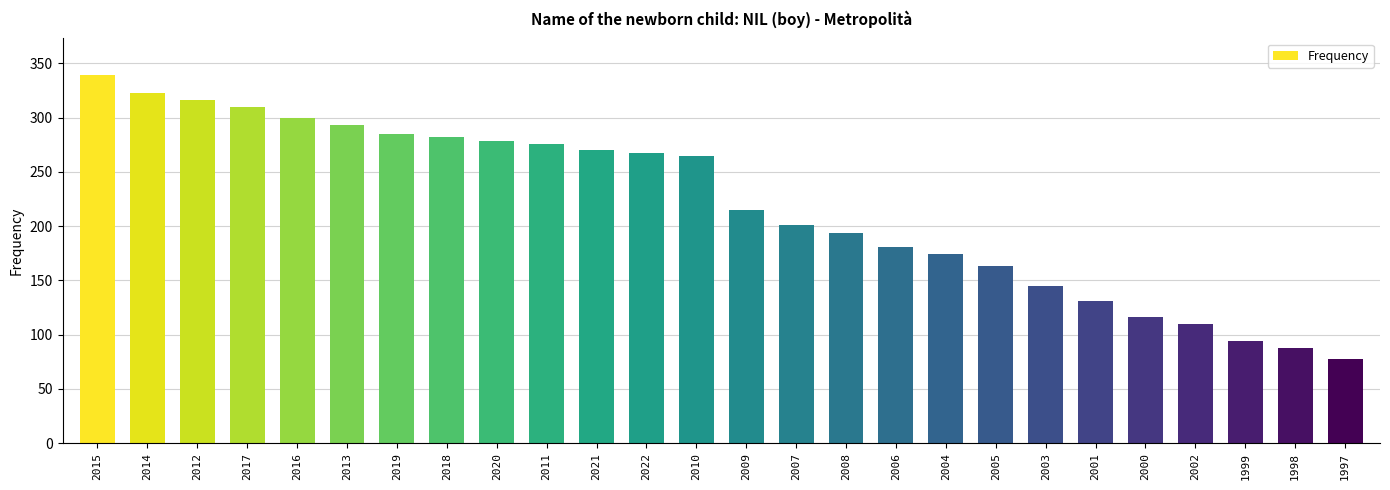

What is the label of the 25th bar from the right?

2014